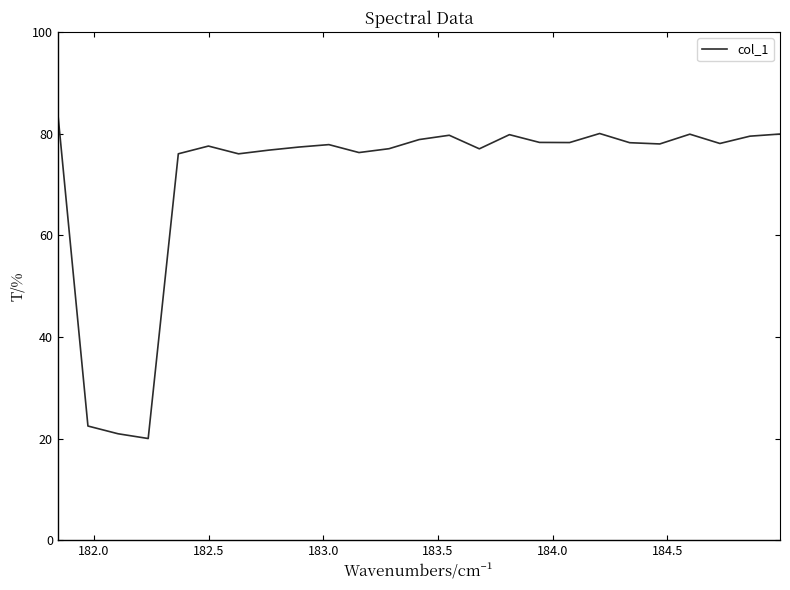

What is the maximum value shown in the chart?

84.0